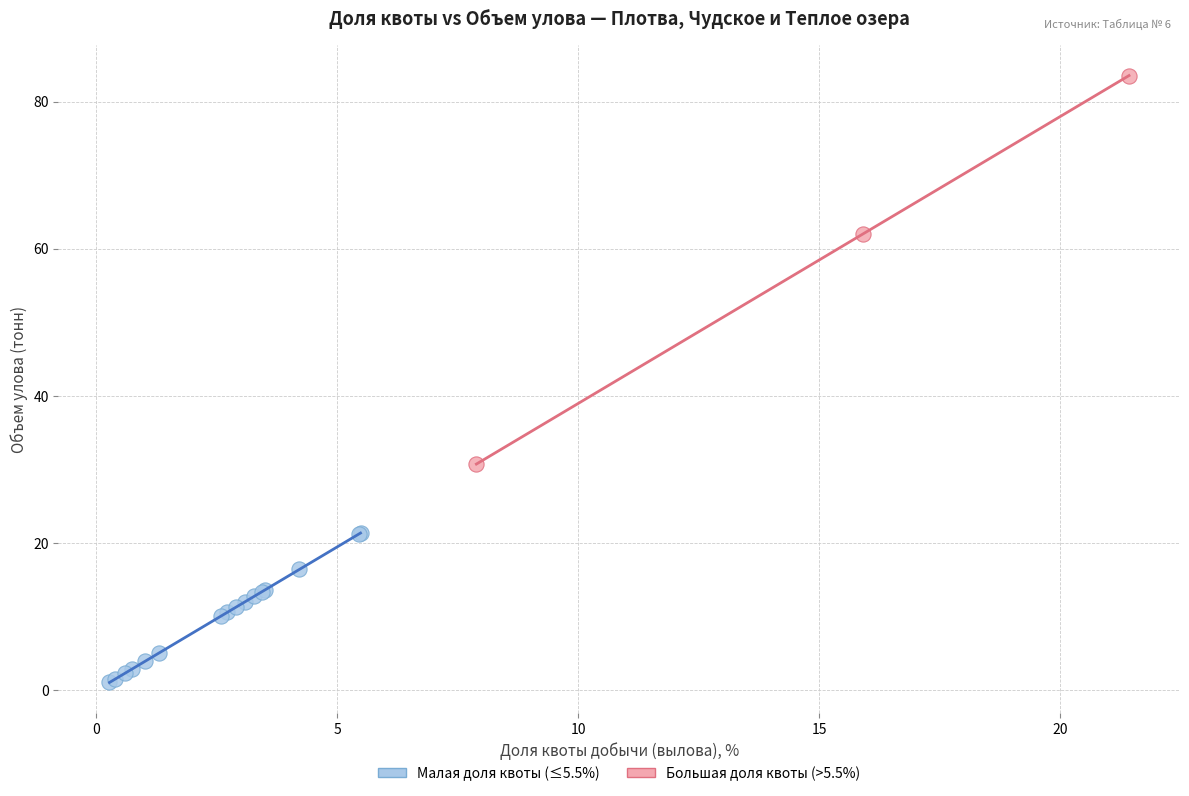

Which series contains the highest Y value?

Большая доля квоты (>5.5%)